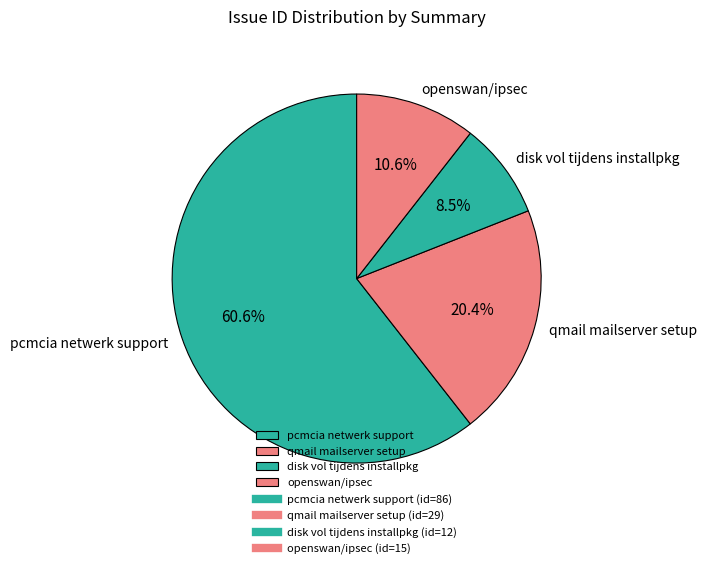

What is the total percentage of openswan/ipsec and pcmcia netwerk support?

71.1%